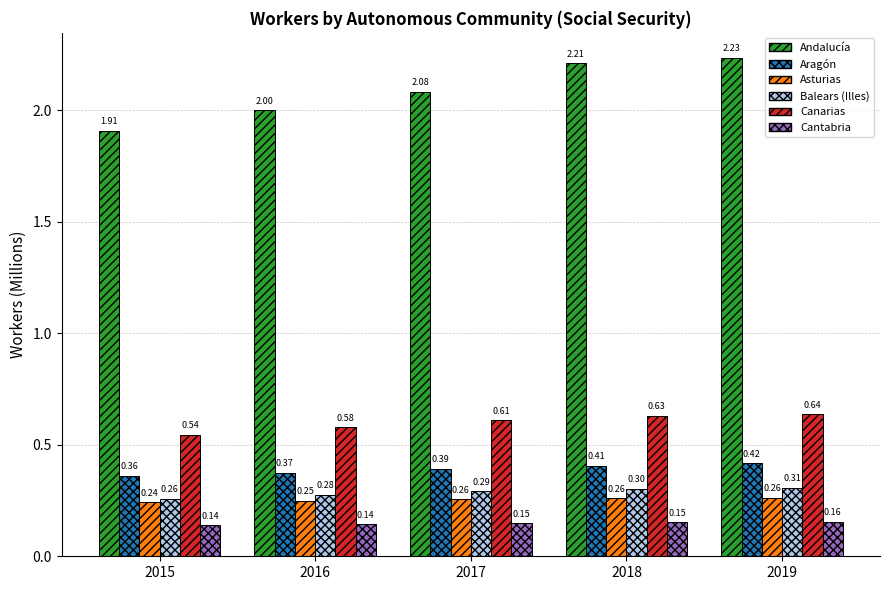

List the series in order of their peak value, highest first.

Andalucía, Canarias, Aragón, Balears (Illes), Asturias, Cantabria